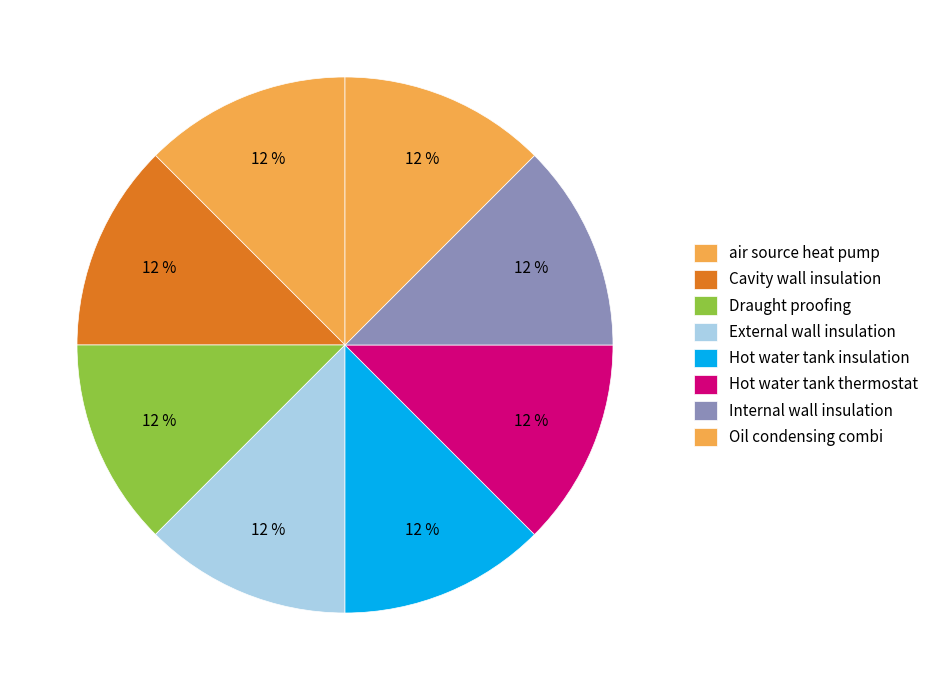

Count the number of slices in the pie.

8